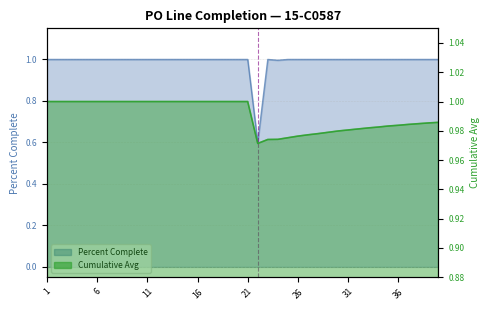

What is the highest value of the Cumulative Avg series?

1.0